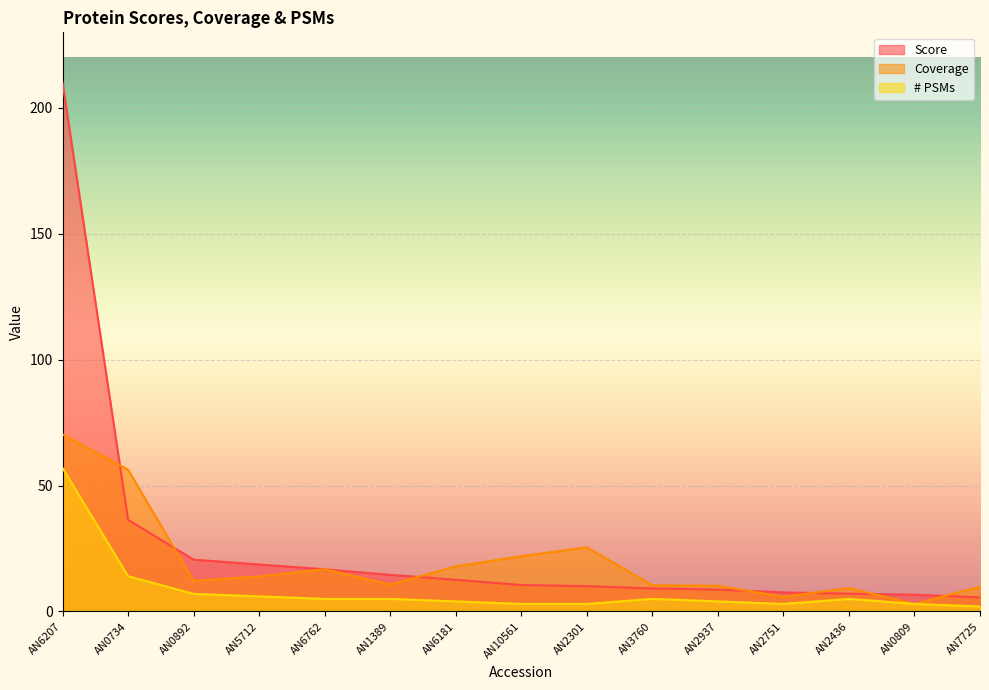

What is the value of the Coverage point at the 2nd from the left?

56.3